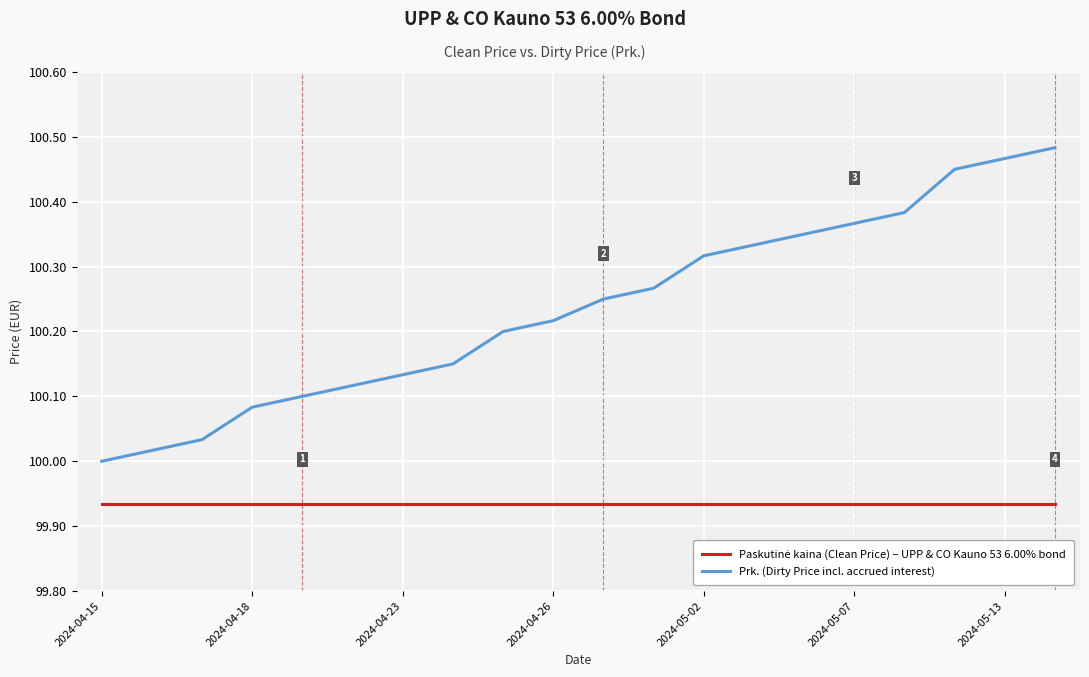

Which series has the largest range (max minus min)?

Prk. (Dirty Price incl. accrued interest)